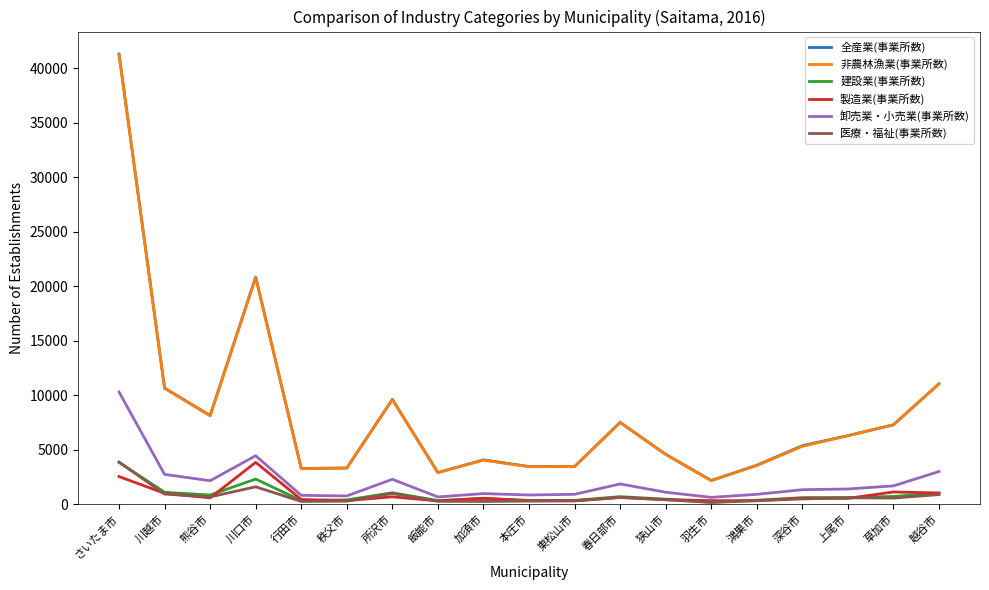

Between さいたま市 and 越谷市, which series saw the biggest shift?

全産業(事業所数)